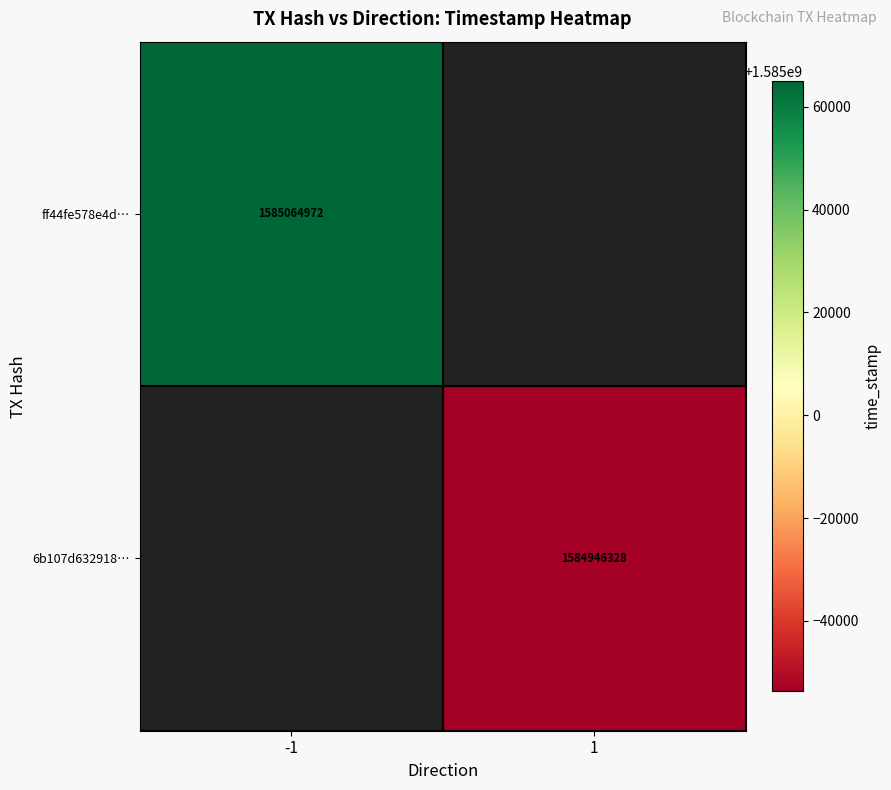

True or false: 6b107d632918… has a value of 2243499330 at 1.

False